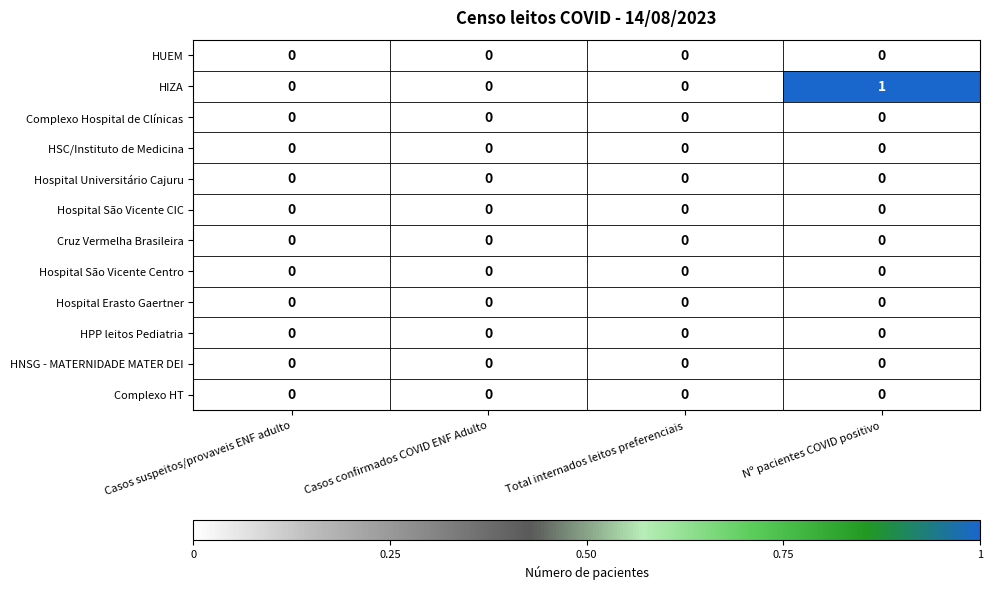

Which series has the largest range (max minus min)?

HIZA